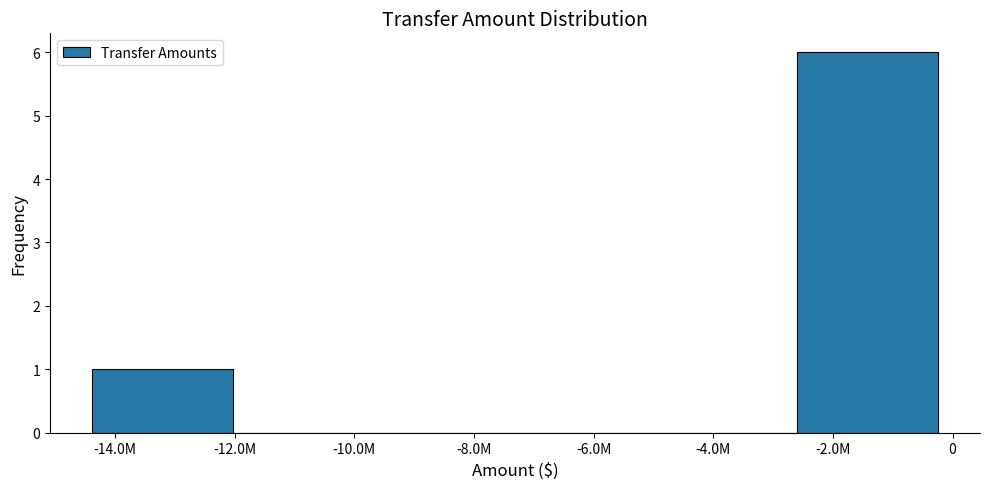

Reading left to right, transcribe all the data shown in this chart.

-14.0M=1	-10.0M=0	-8.0M=0	-6.0M=0	-4.0M=0	-2.0M=6